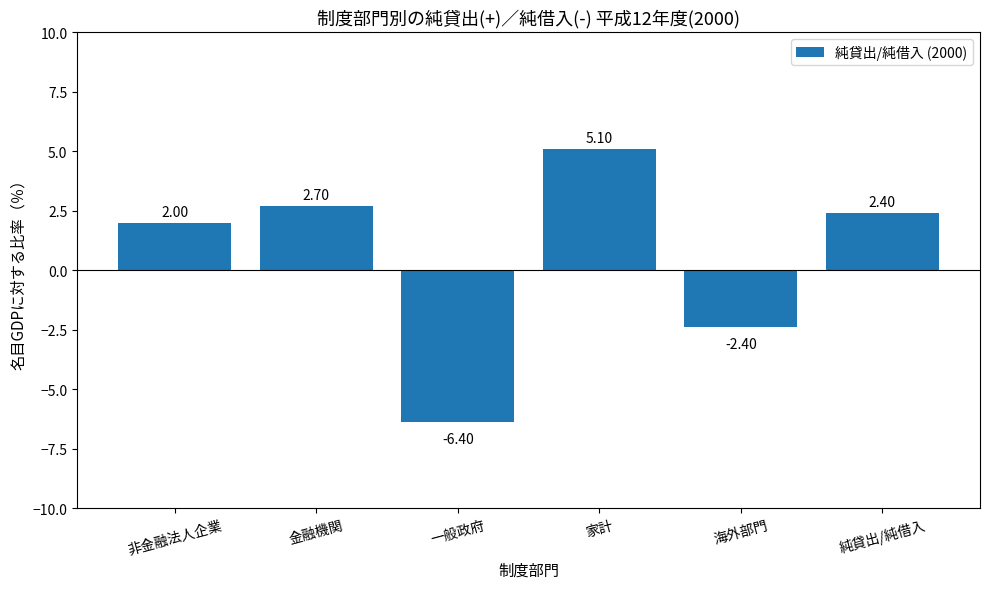

True or false: the data shows 2.4 at 純貸出/純借入.

True